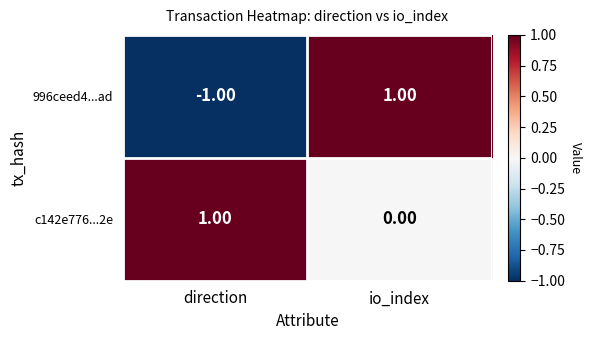

Which series changed the most between direction and io_index?

996ceed4...ad